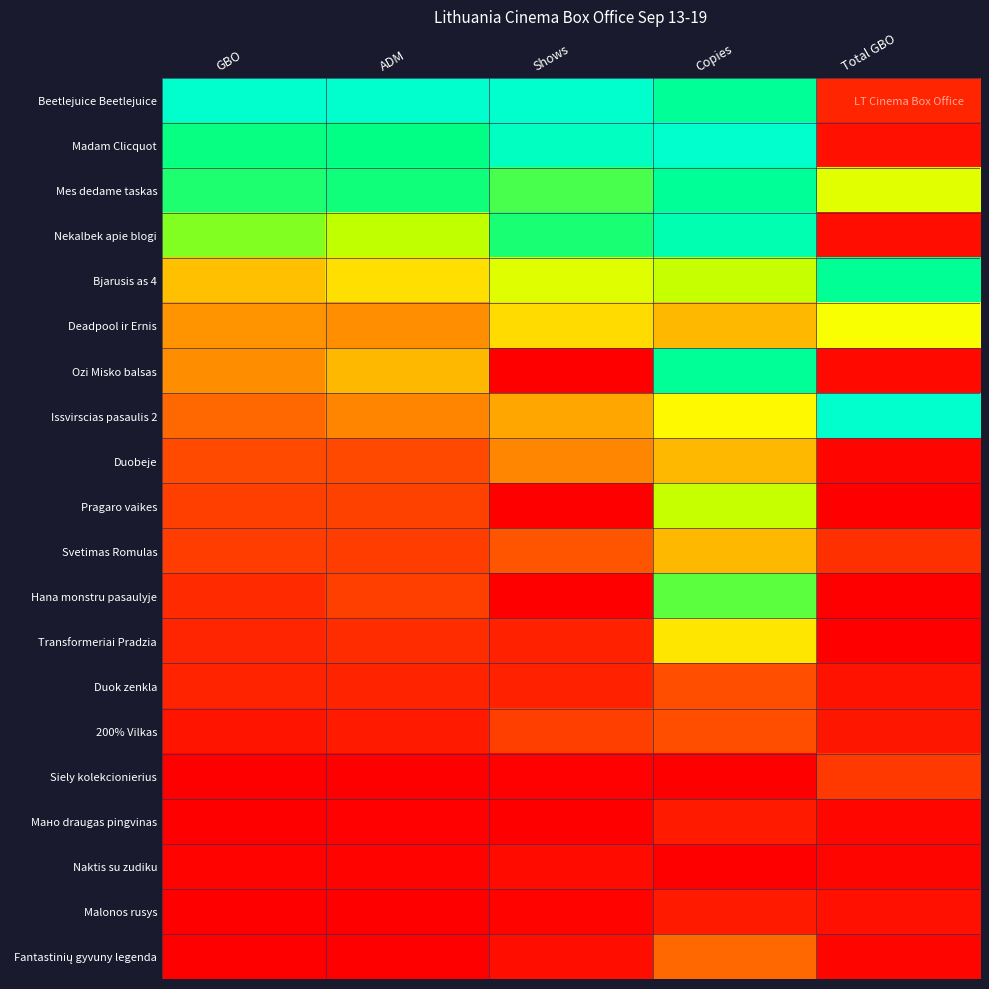

How many series are shown in this chart?

20